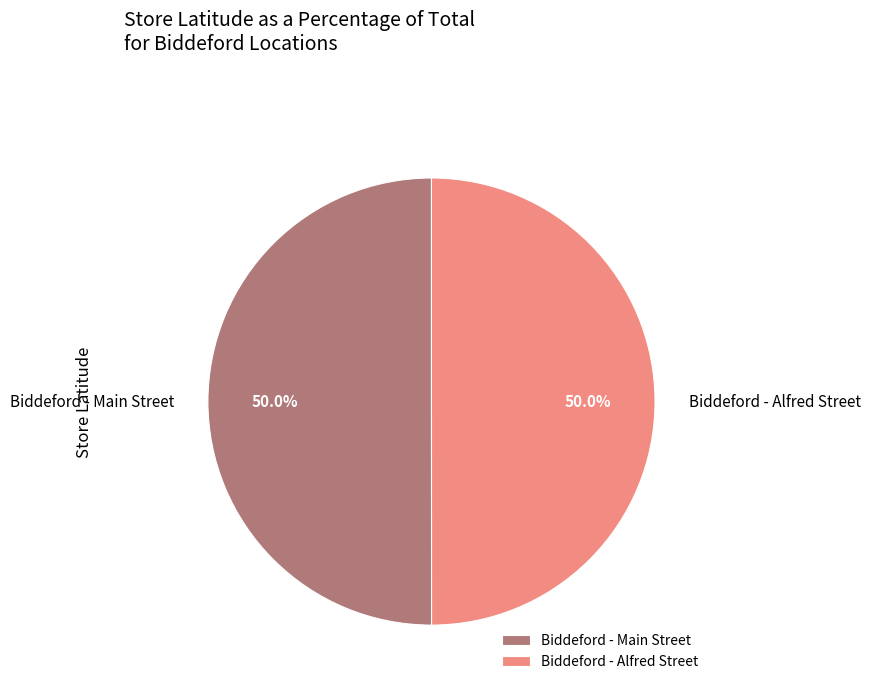

Approximately how many times larger is the value at Biddeford - Main Street compared to Biddeford - Alfred Street?

1.0